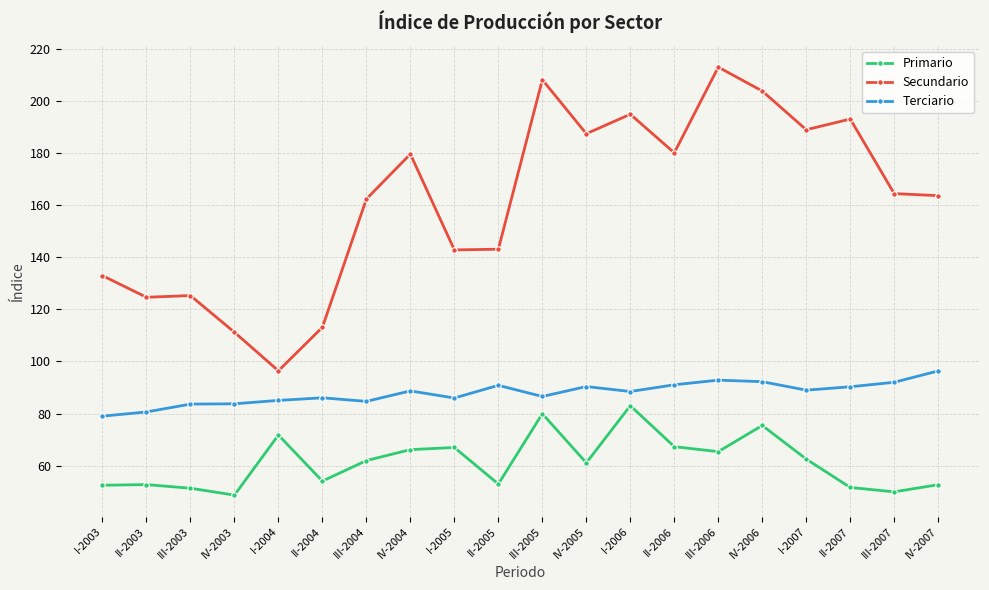

Is it true that Primario equals 23.8 at II-2004?

False